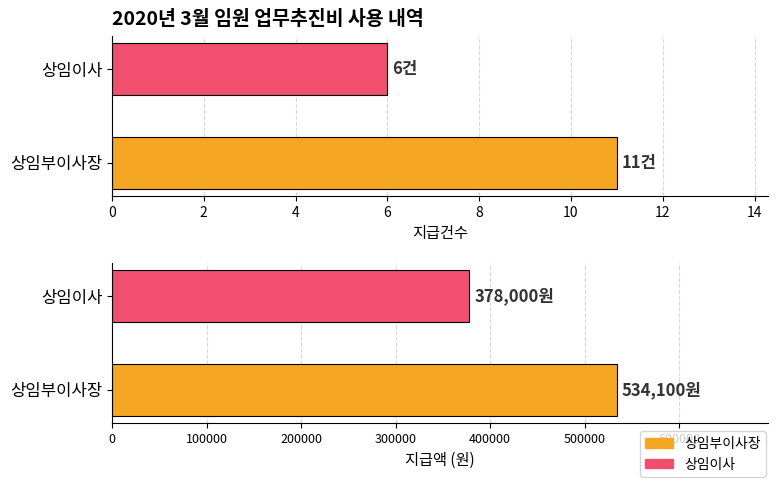

How many data points in 지급건수 are less than 11?

1